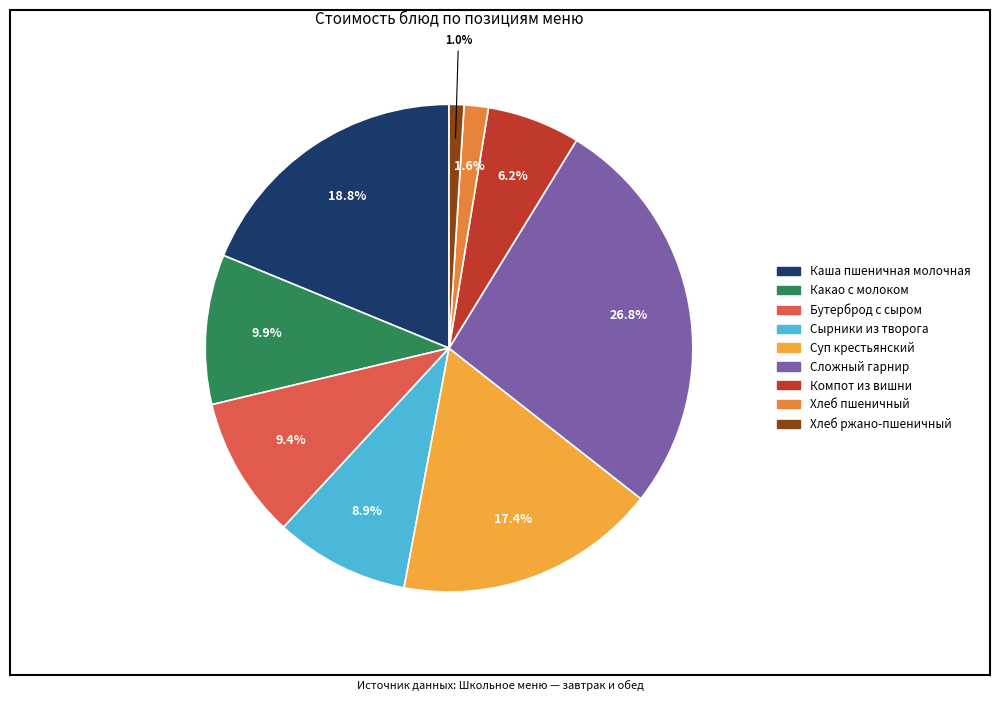

Is there a majority slice in this chart?

No